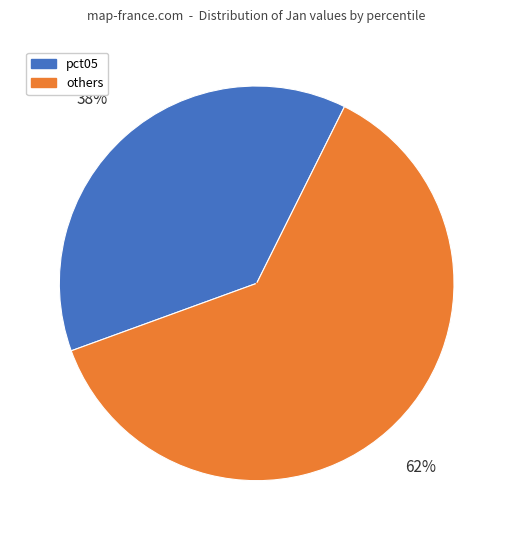

To the nearest percent, what is the difference between the largest and smallest slice percentages?

24%